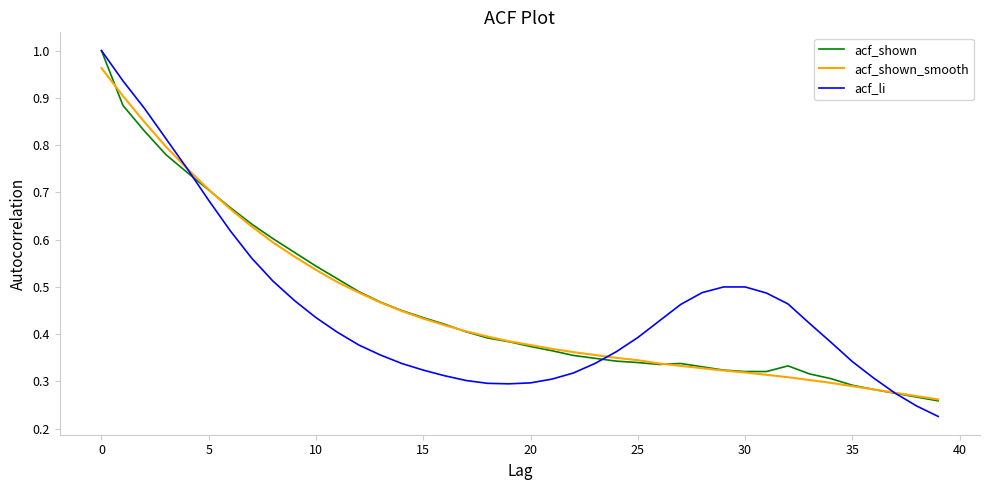

Which series has the widest spread of values?

acf_li